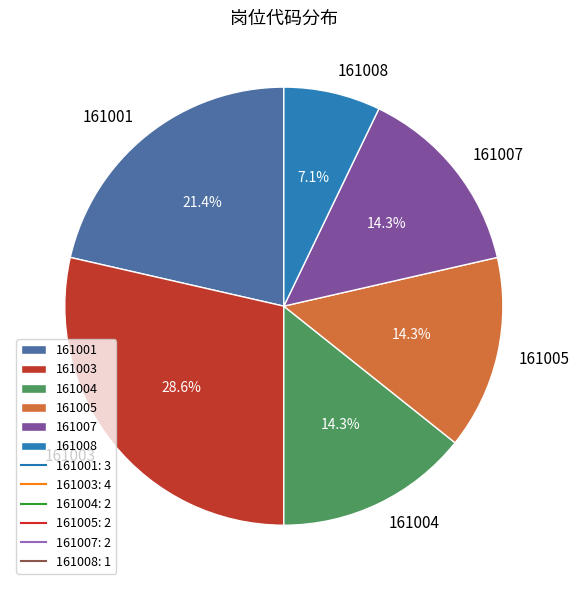

To the nearest percent, what percentage of the pie is 161004?

14%